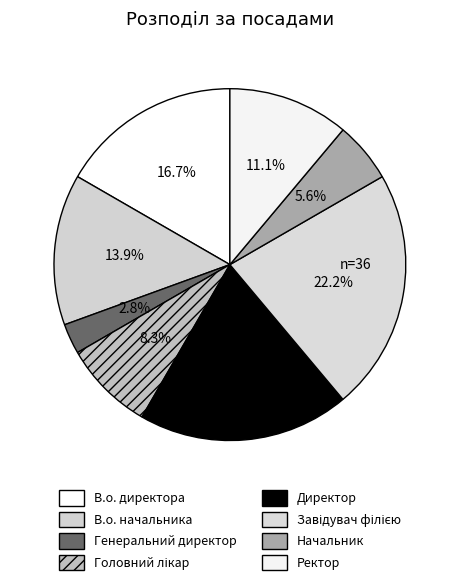

To the nearest percent, what is the difference between the В.о. директора and Директор slice percentages?

3%